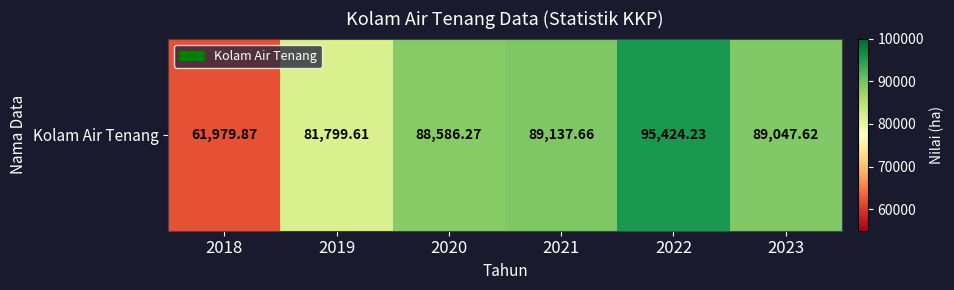

Where is the data nearest to the value 78702?

2019